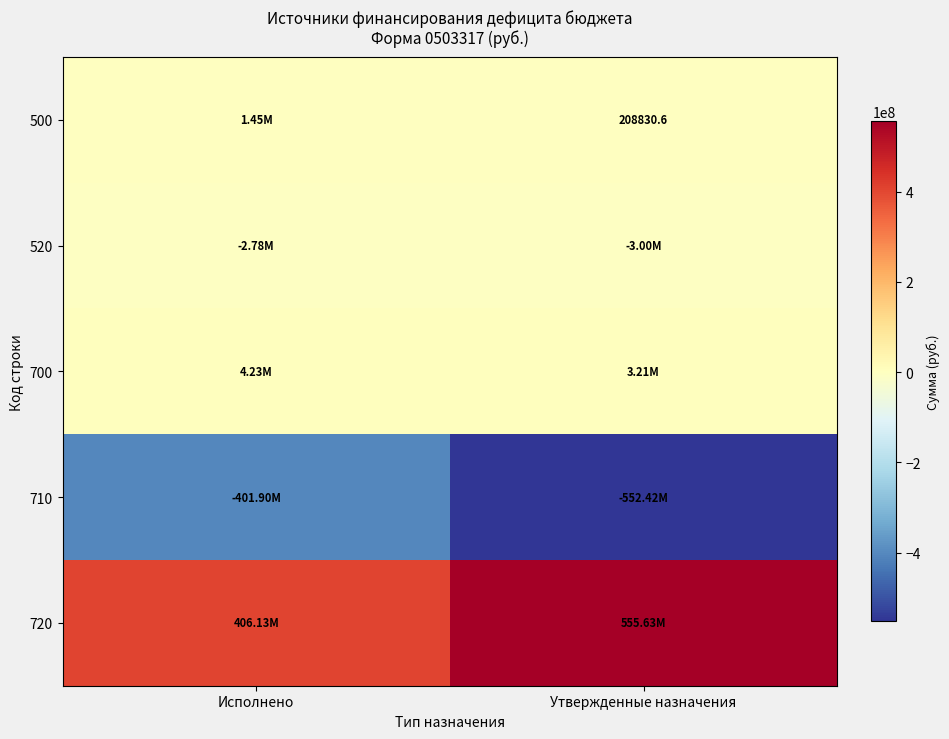

At which label is 720 closest to 480877910?

Исполнено